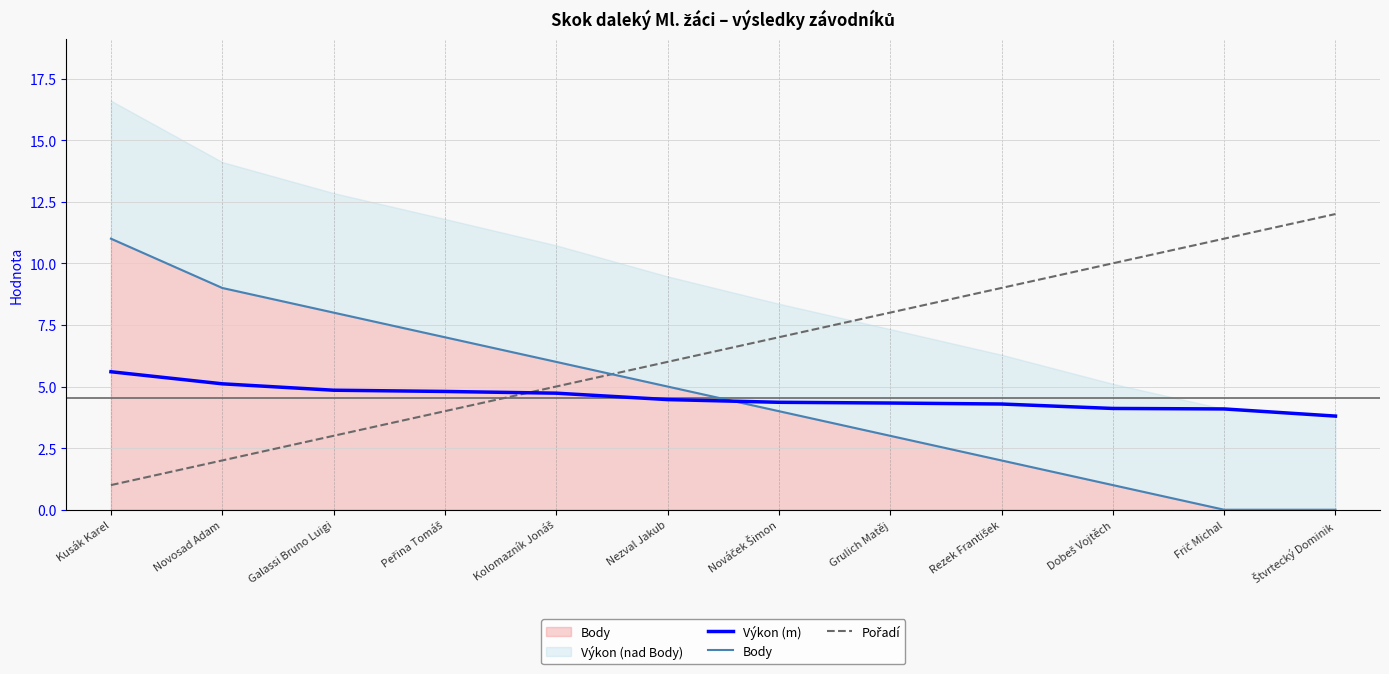

At how many categories does at least one series exceed 6?

10